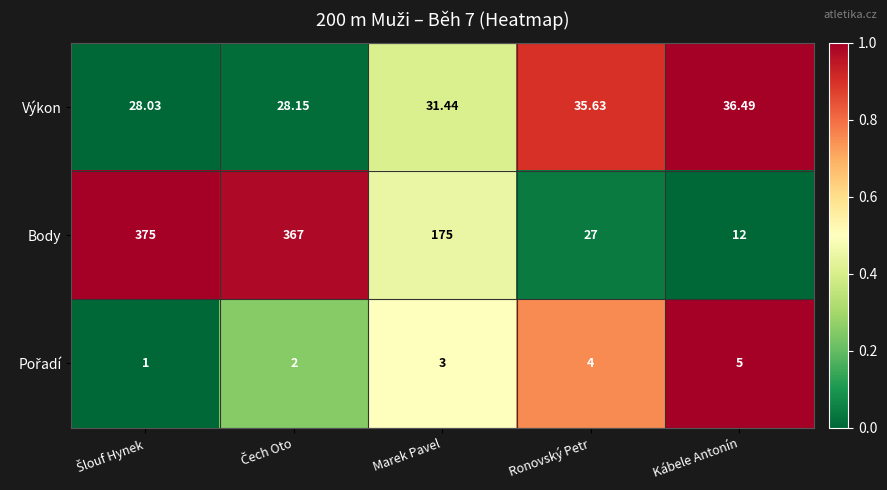

Which series has the largest range (max minus min)?

Body